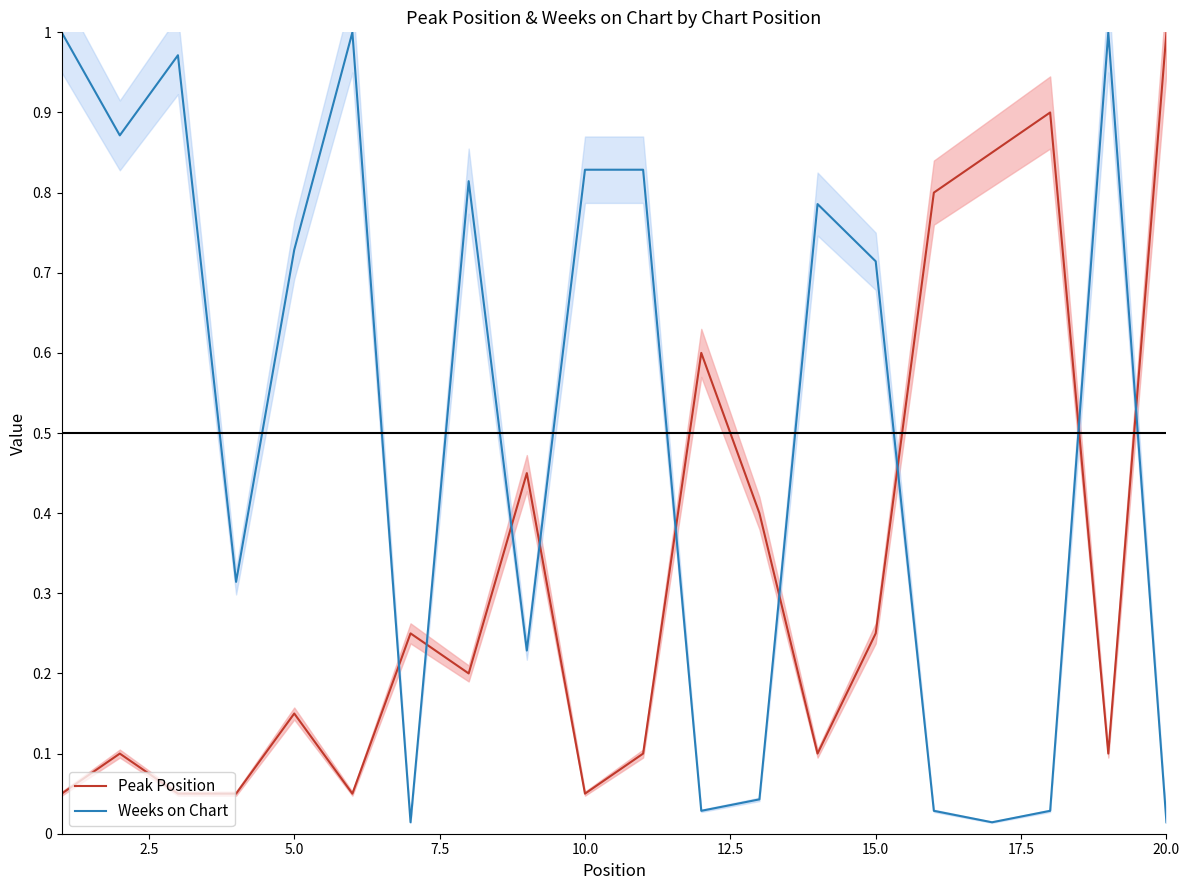

Rank the series by their maximum value, from lowest to highest.

Peak Position, Weeks on Chart